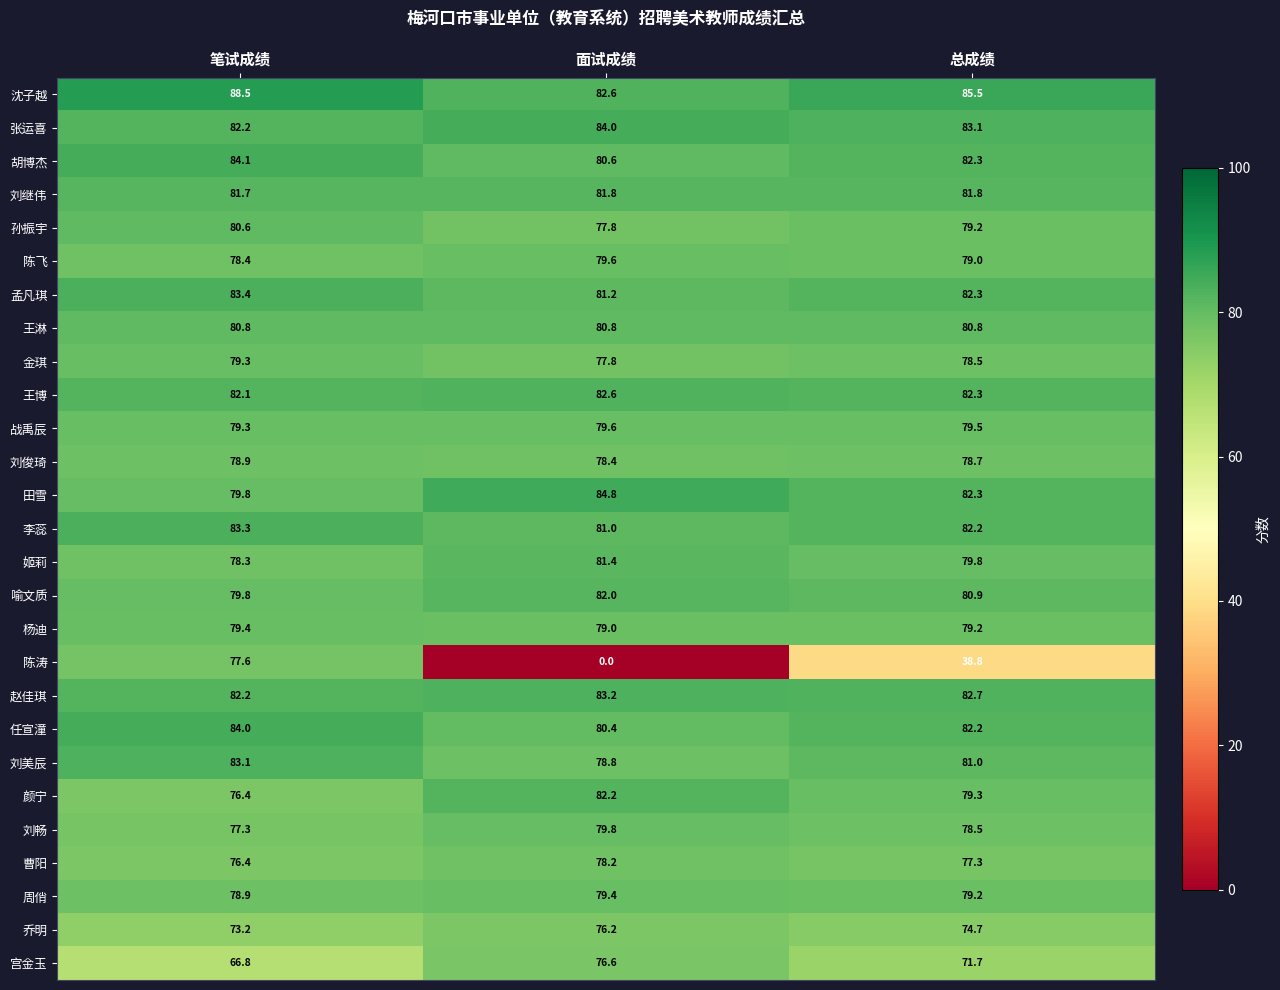

Is it true that 孟凡琪 equals 83.4 at 笔试成绩?

True